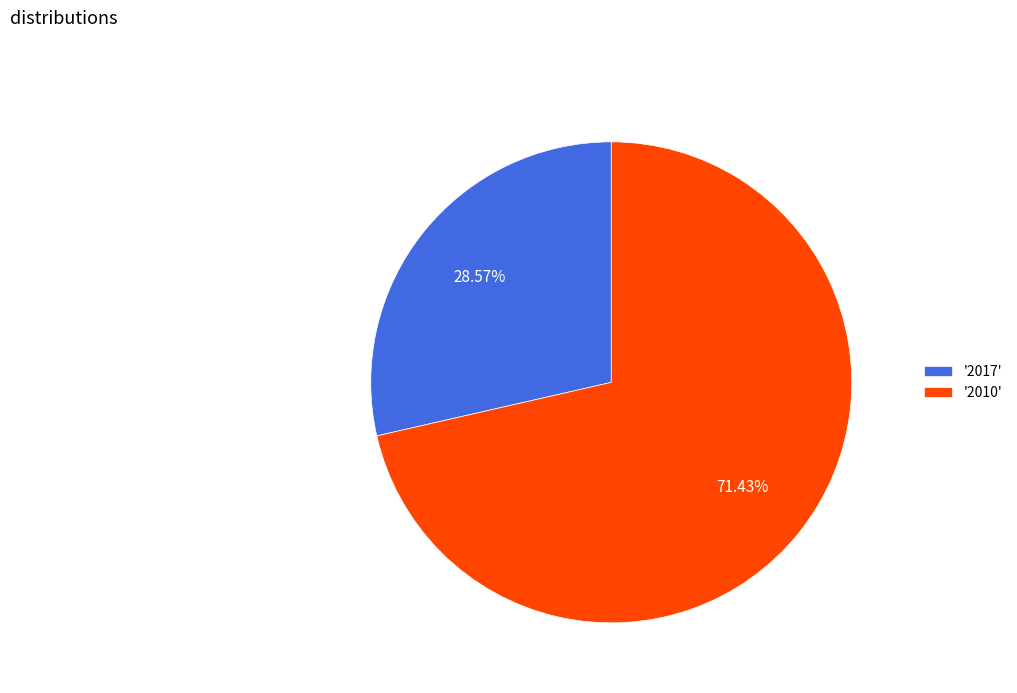

Is there a majority slice in this chart?

Yes